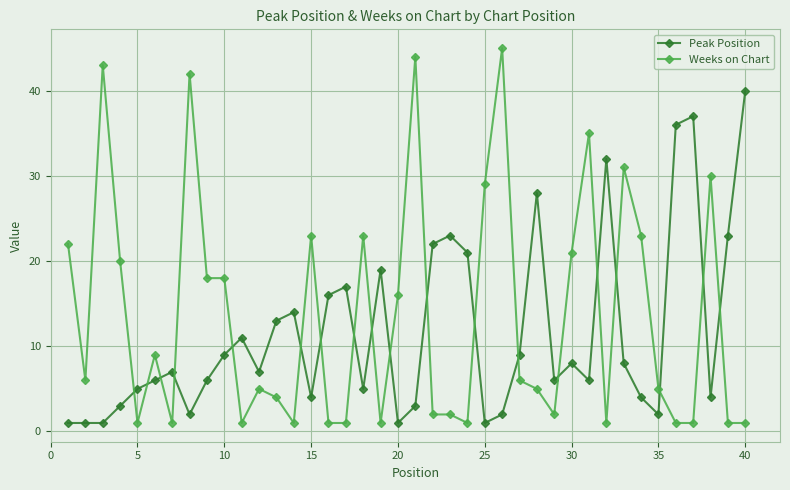

True or false: Weeks on Chart has more than 0 interior local peaks.

True